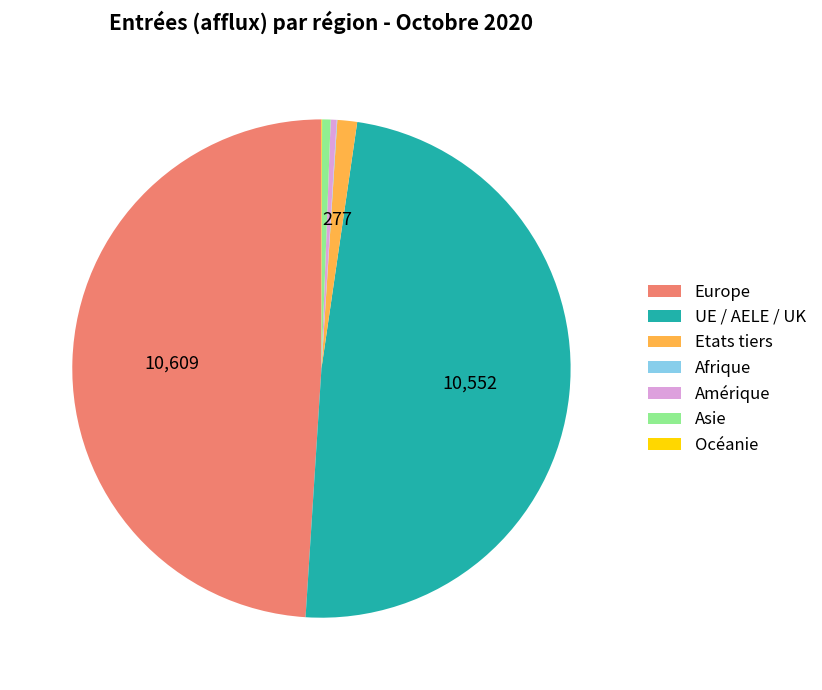

Do Europe and UE / AELE / UK together represent more than half of the pie?

Yes